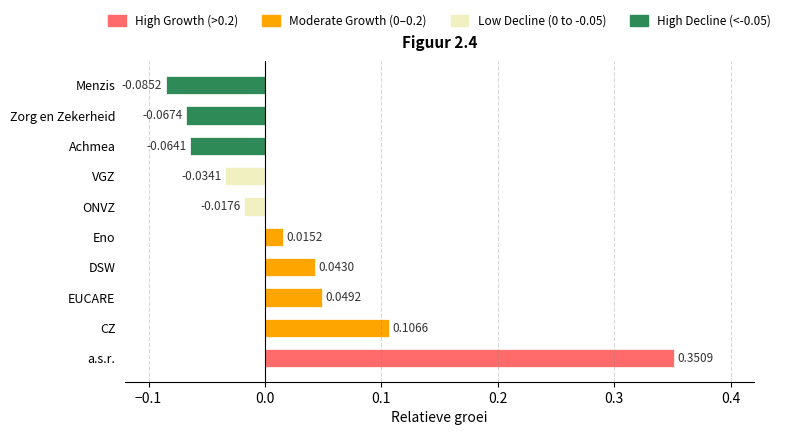

Which has a higher value, EUCARE or Menzis?

EUCARE